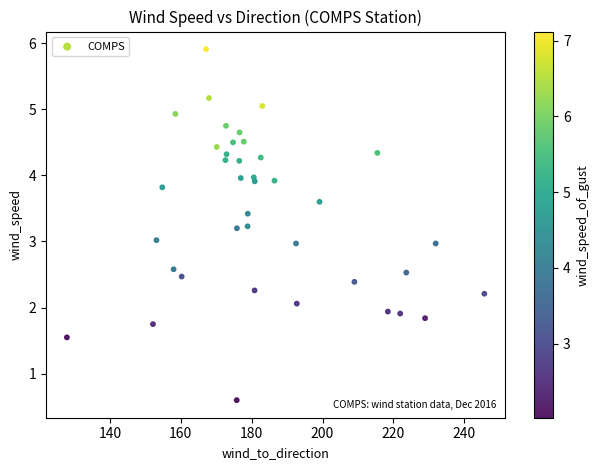

What is the range of Y values (max minus min)?

5.3